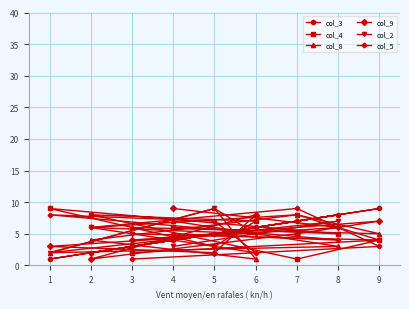

What value does the col_4 series have at 1?

9